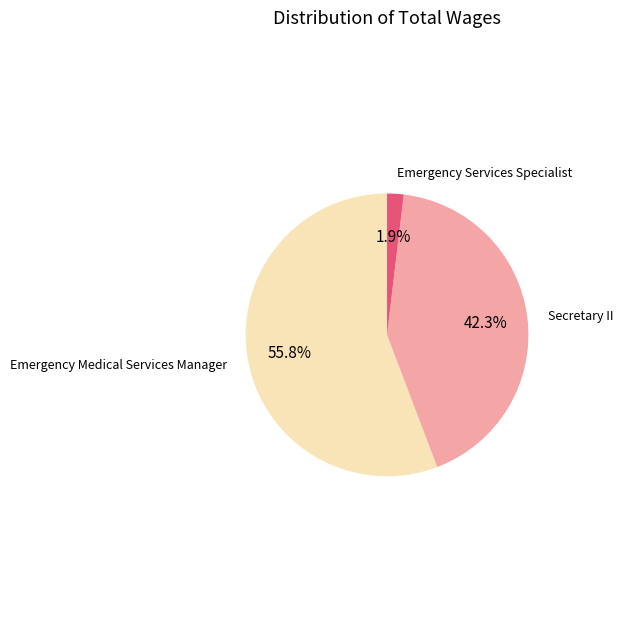

Is there a majority slice in this chart?

Yes